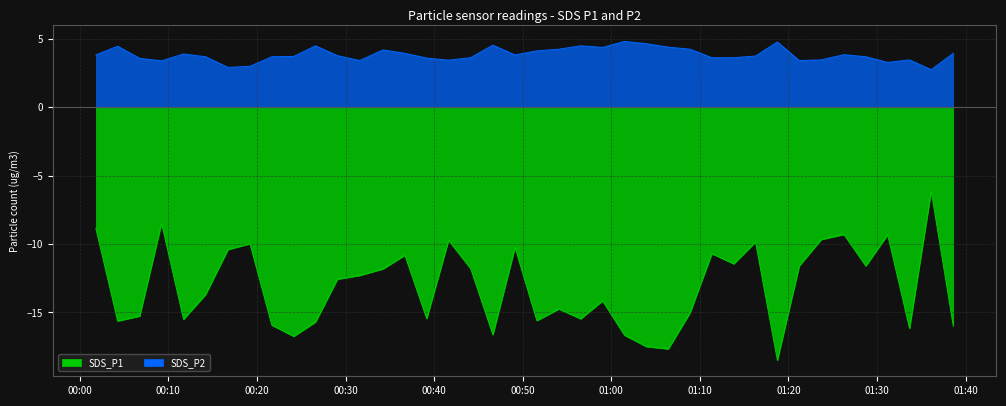

How many lines are shown in the chart?

2